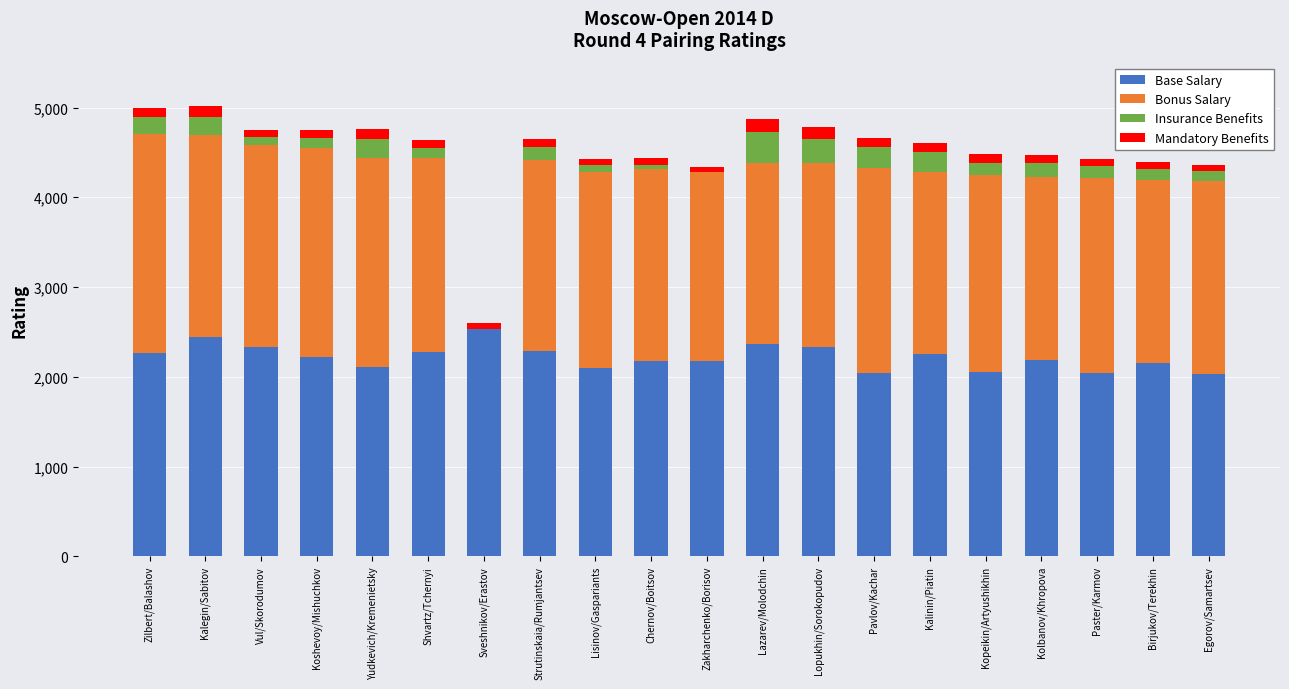

What is the sum of all Base Salary values?

44368